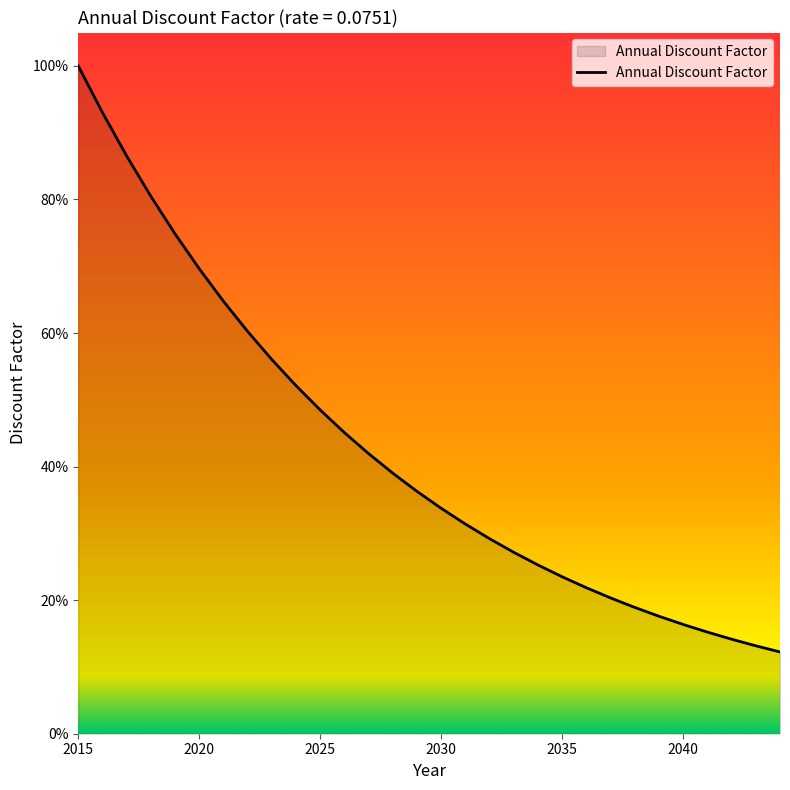

At which category does the chart reach its peak across all series?

2015